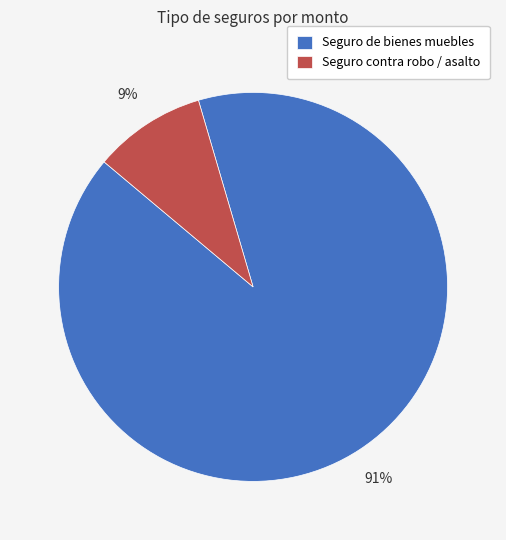

Between Seguro contra robo / asalto and Seguro de bienes muebles, which is larger?

Seguro de bienes muebles